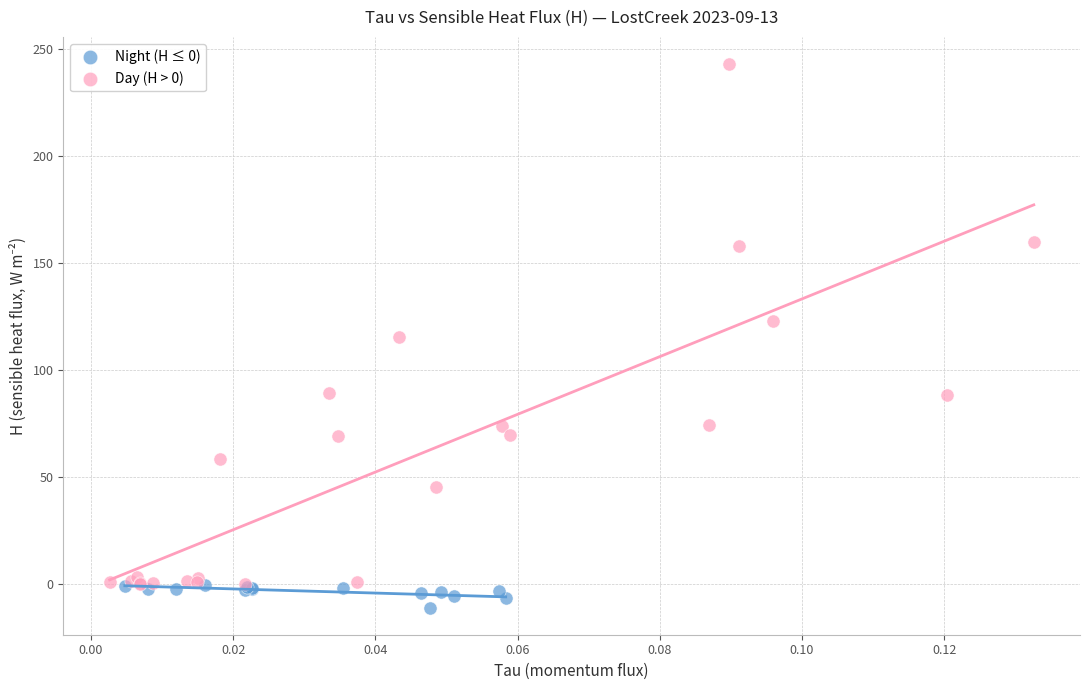

Which series has the largest Y range (max minus min)?

Day (H > 0)